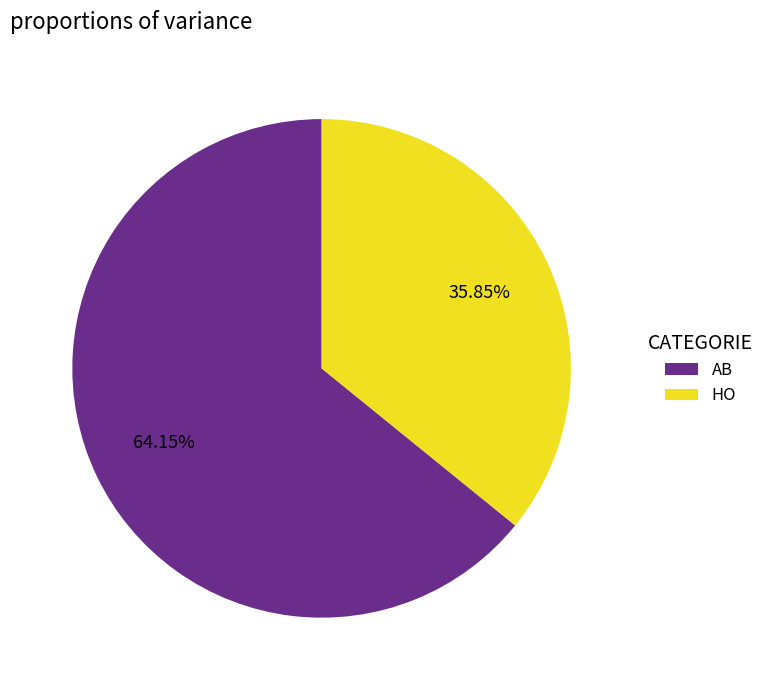

To the nearest percent, what portion does AB represent?

64%